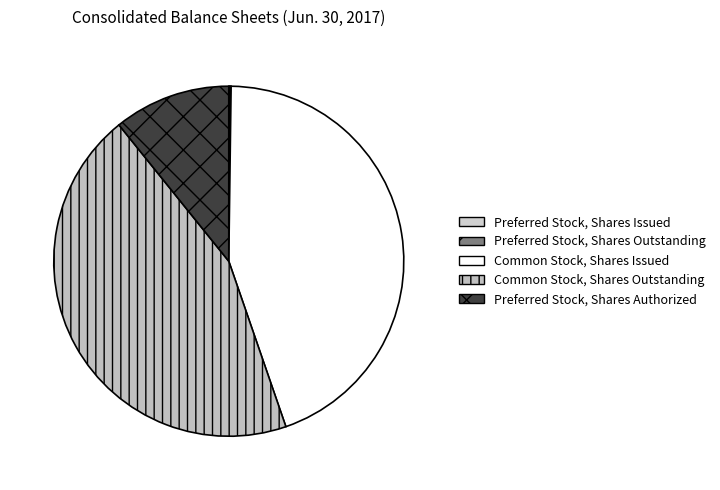

The Common Stock, Shares Outstanding slice represents 44% of the pie. True or false?

True